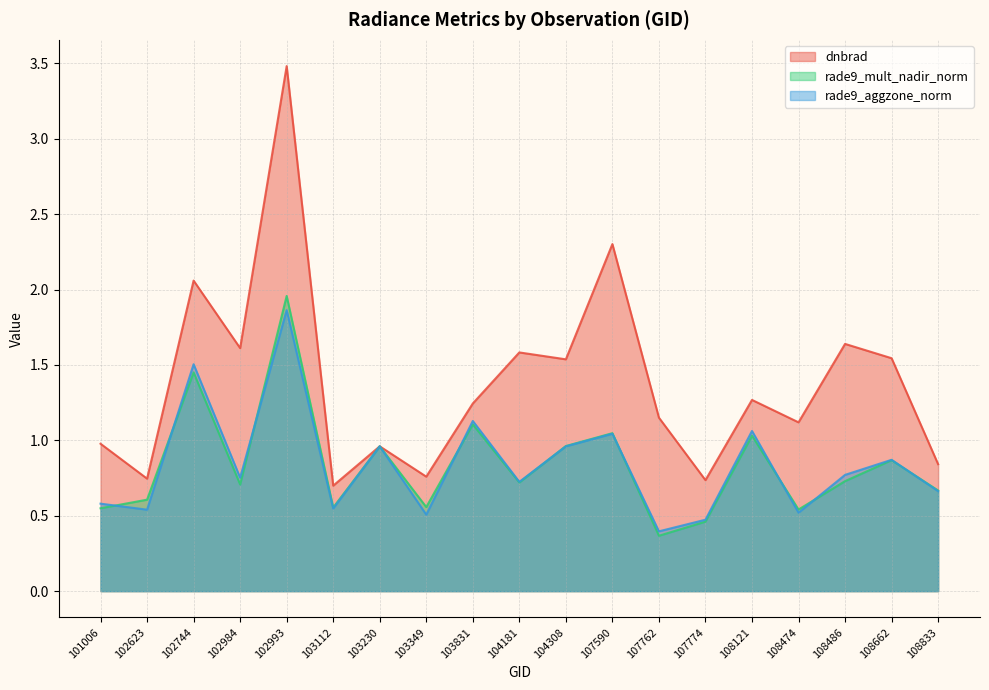

What are all the series names shown in the legend?

dnbrad, rade9_mult_nadir_norm, rade9_aggzone_norm